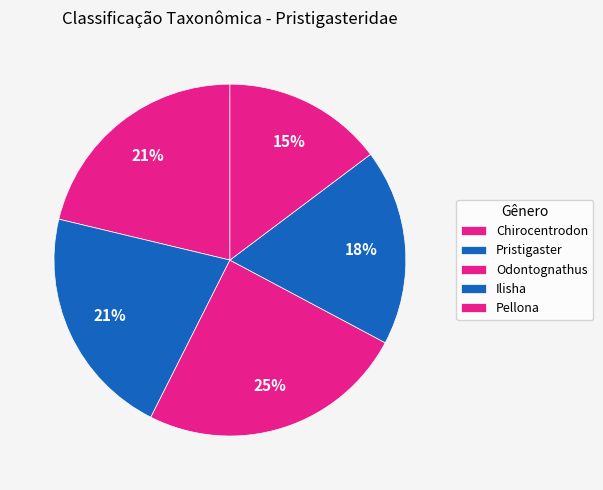

Does Odontognathus represent more than half of the total?

No